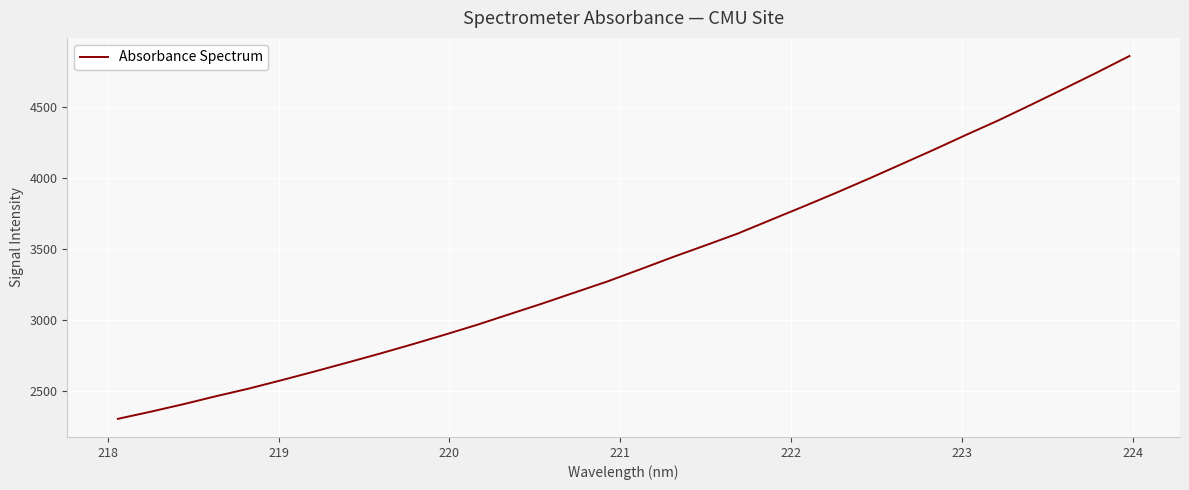

What is the greatest value displayed?

4858.4